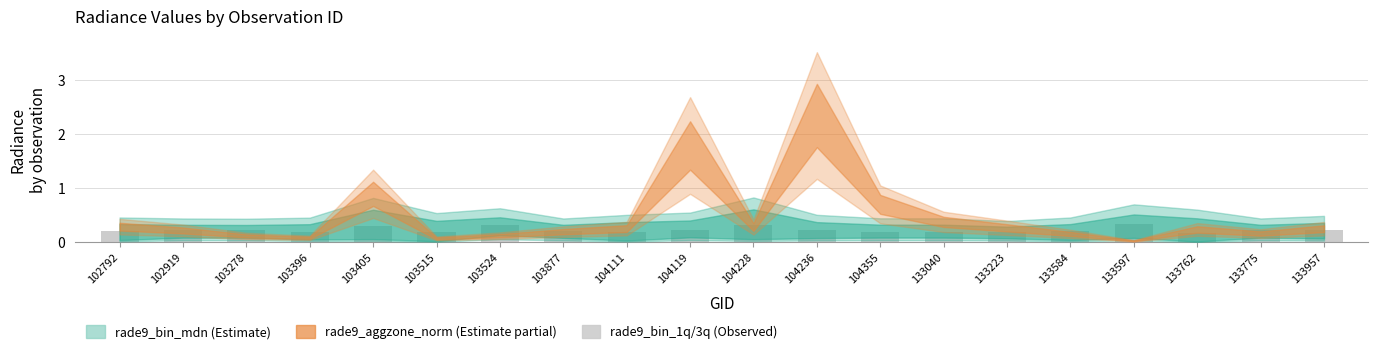

What is the change in value from 103405 to 133040?

-0.1